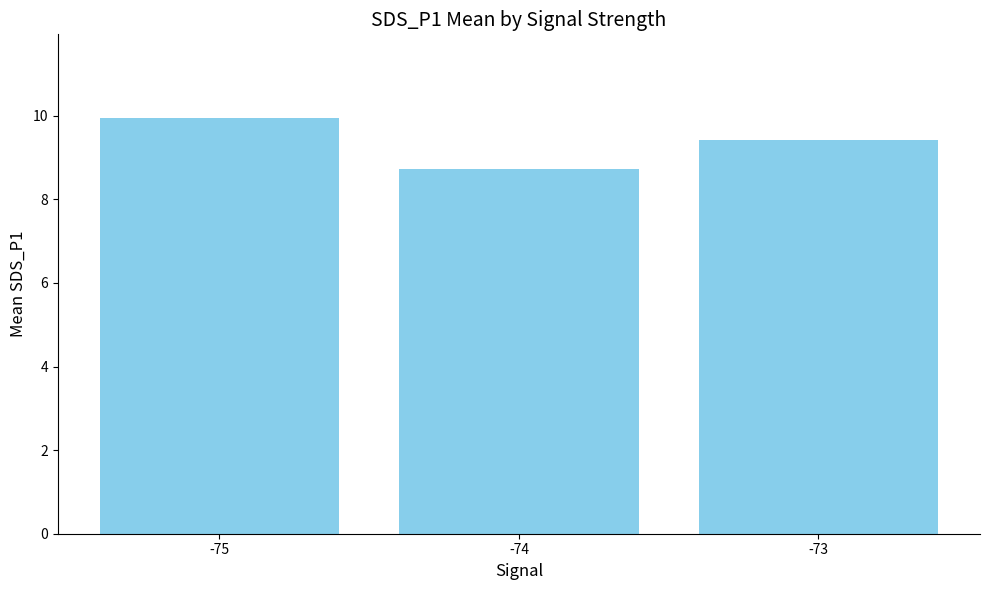

What value does the data have at -75?

10.0